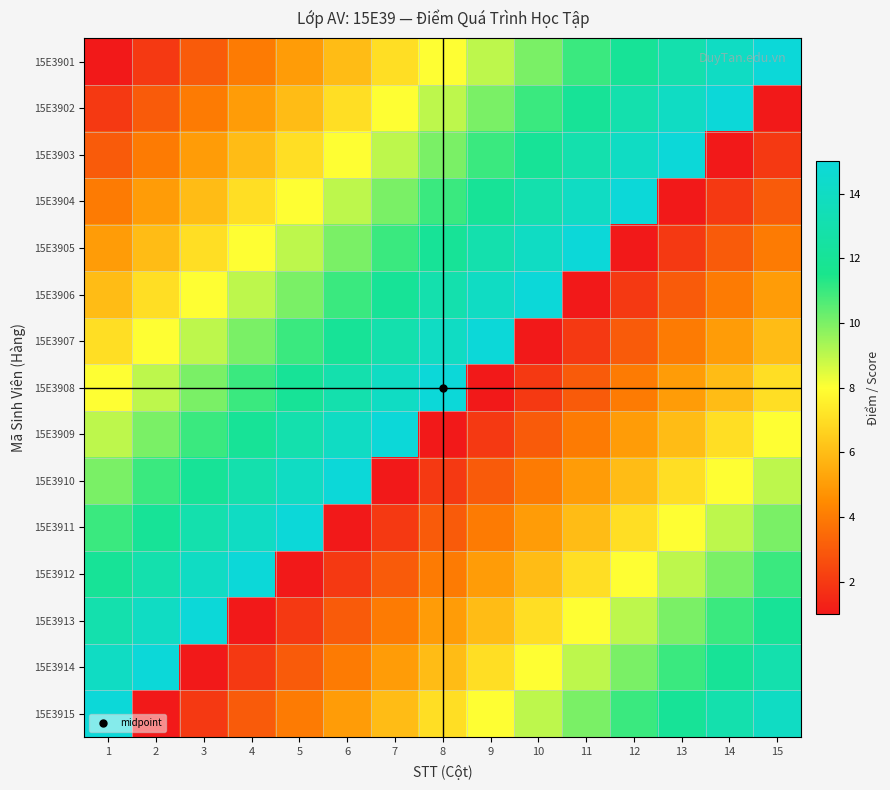

How many data points does each series have?

15